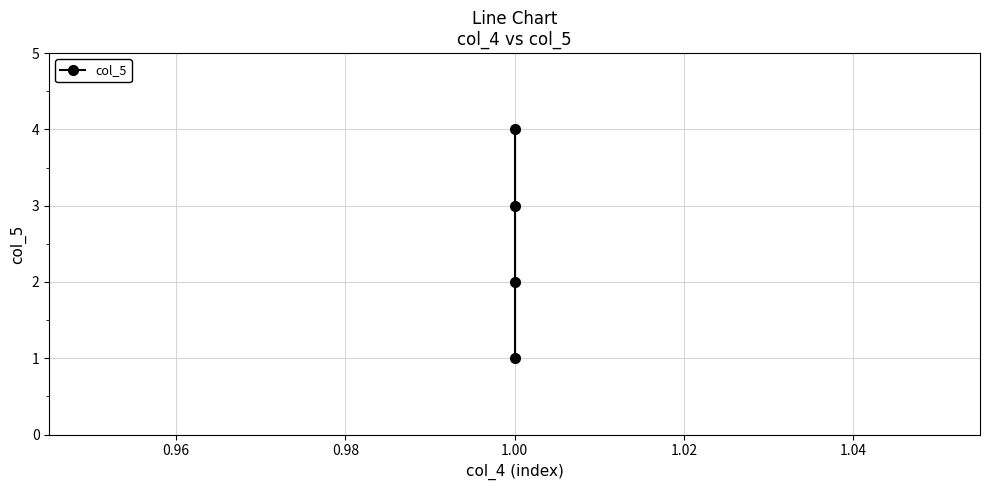

What is the sum of all values?

10